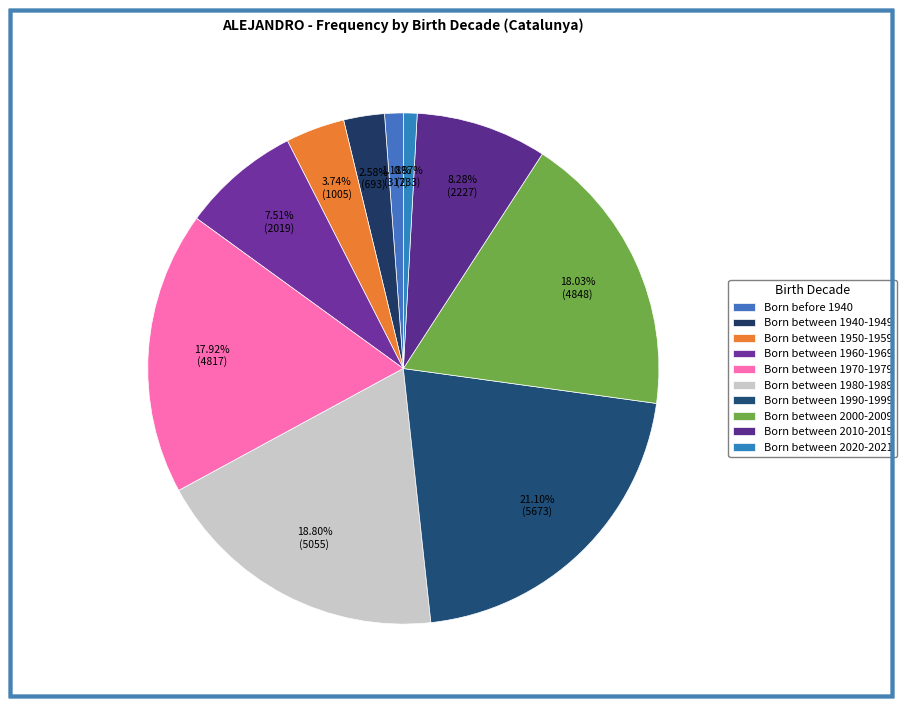

To the nearest percent, what is the combined percentage of Born between 1950-1959 and Born before 1940?

5%